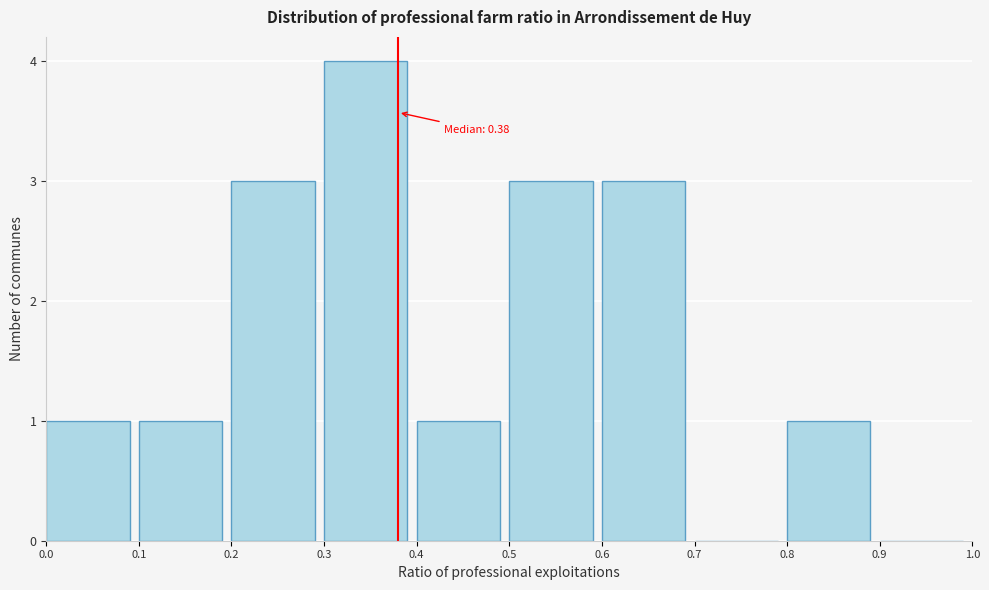

Over which range of the x-axis is the bar tallest?

0.3 to 0.4